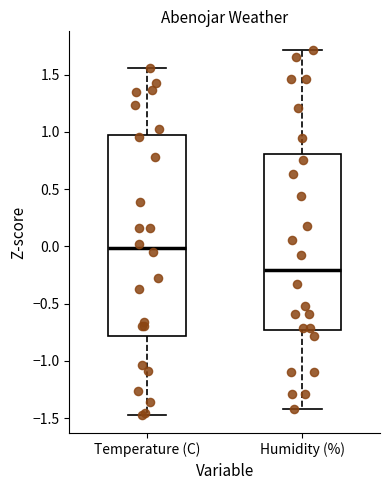

Comparing the boxes themselves (not the whiskers), which one is the tallest?

Temperature (C)